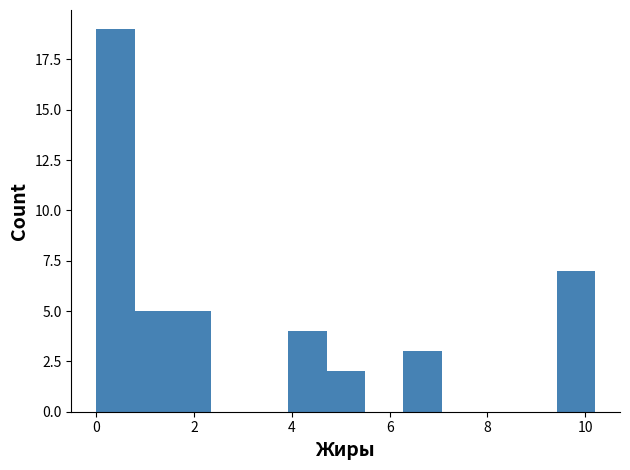

Around what value on the x-axis is the tallest bar? Give the approximate position of its centre, as read against the axis.

0.4